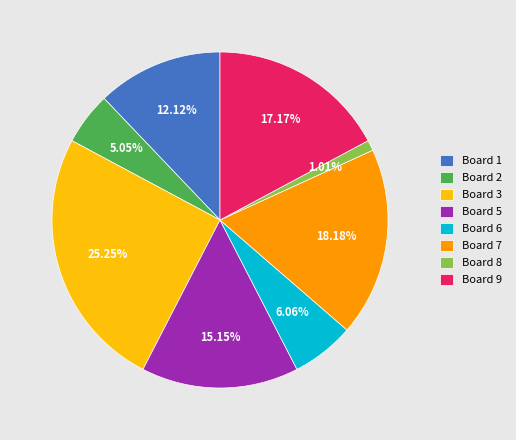

Count the number of slices in the pie.

8